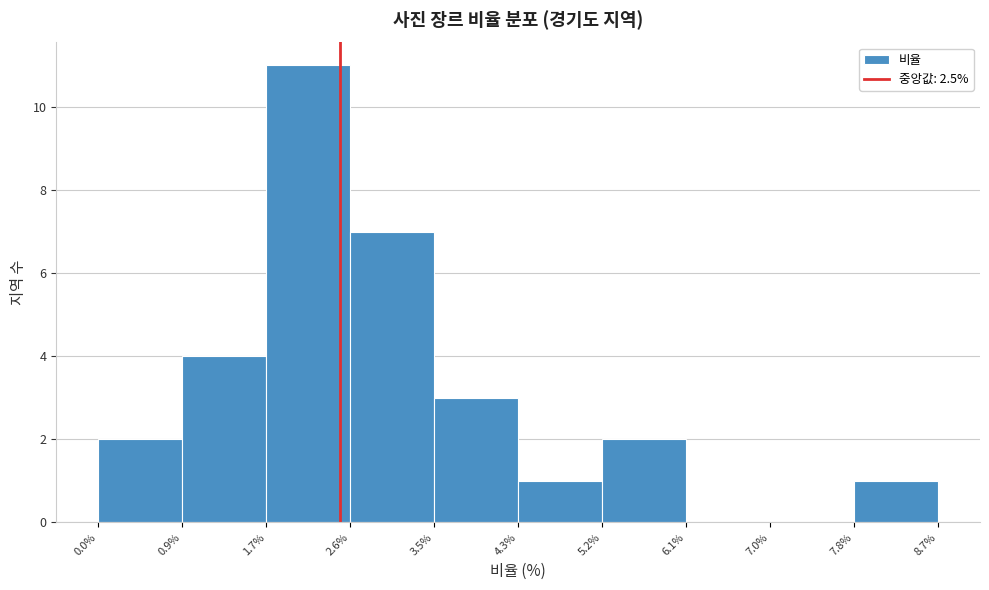

Which range on the x-axis has the tallest bar?

1.7% to 2.6%